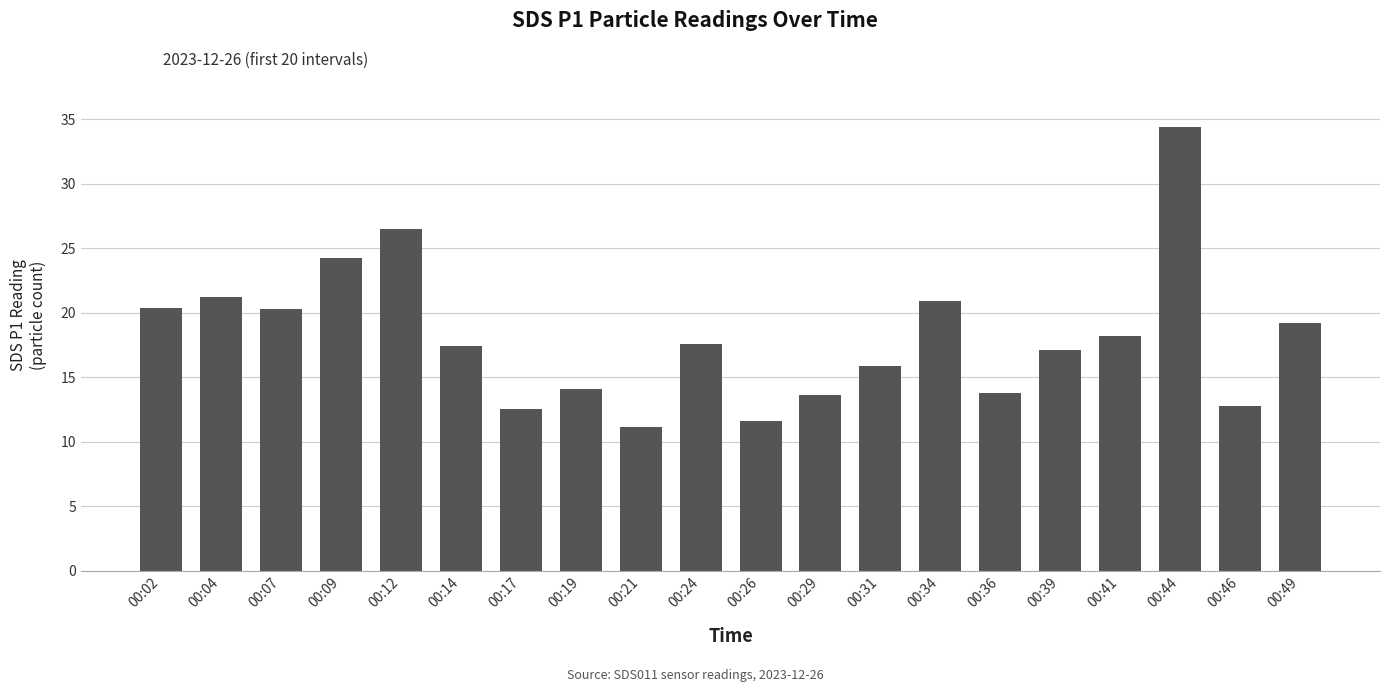

What is the ratio of the value at 00:07 to the value at 00:04?

1.0